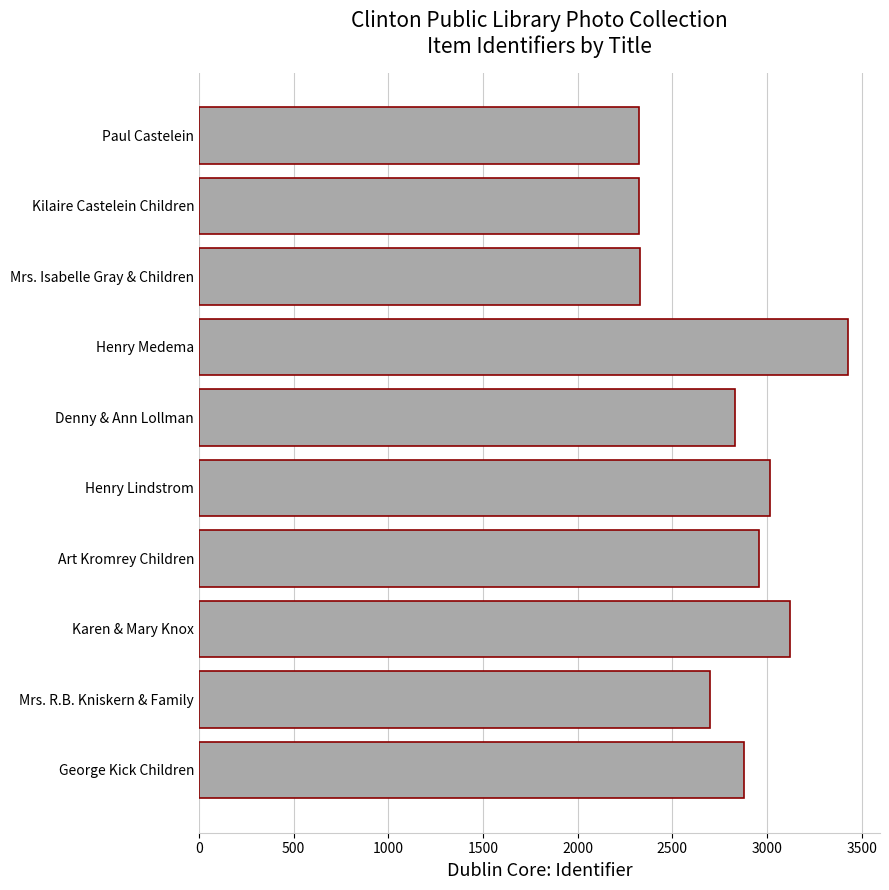

The chart shows a value of 5393 at Henry Lindstrom. True or false?

False